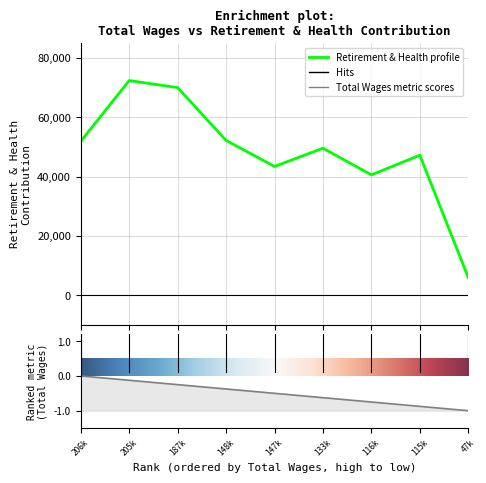

Rank the categories by value from highest to lowest.

205k, 187k, 148k, 206k, 133k, 115k, 147k, 116k, 47k